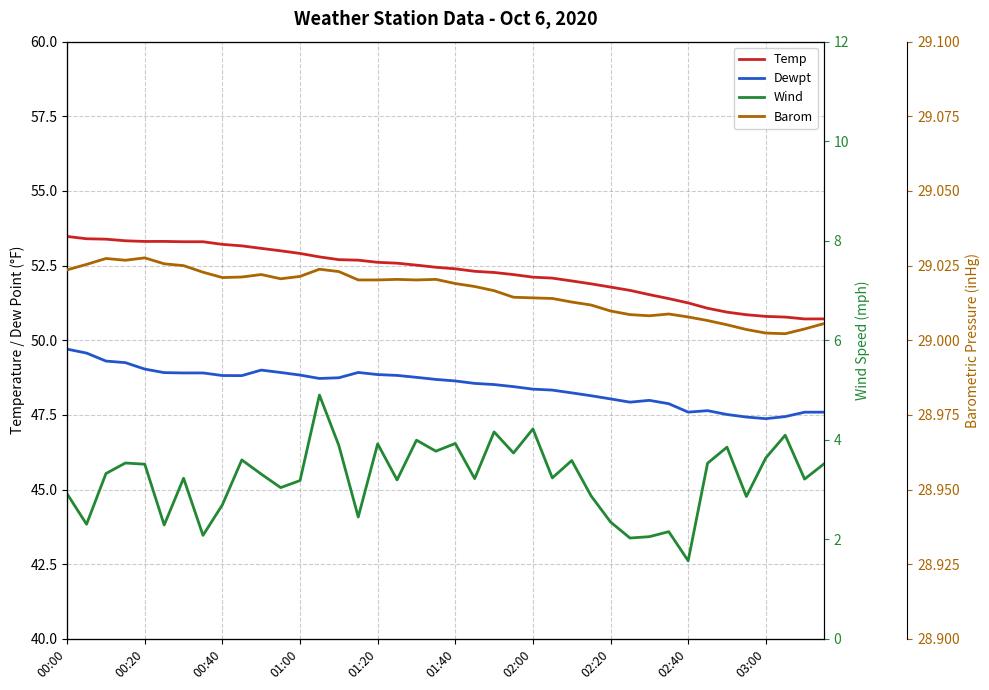

What is the smallest value displayed?

1.6